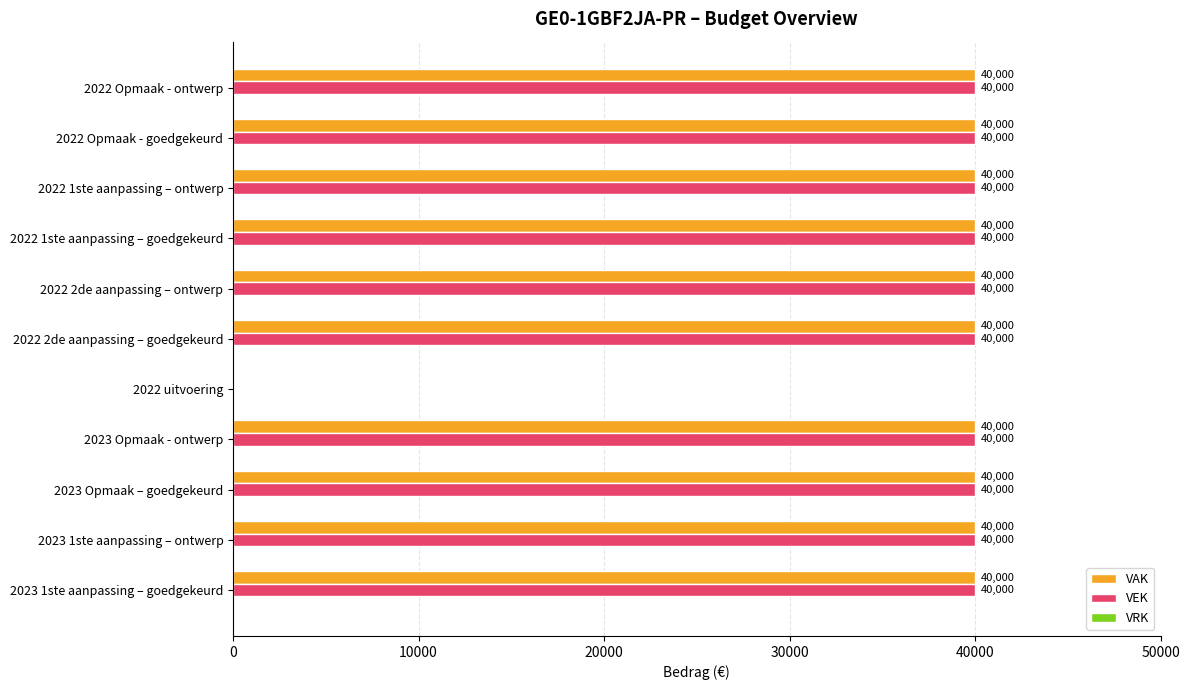

What is the total value across all series at 2023 Opmaak - ontwerp?

80000